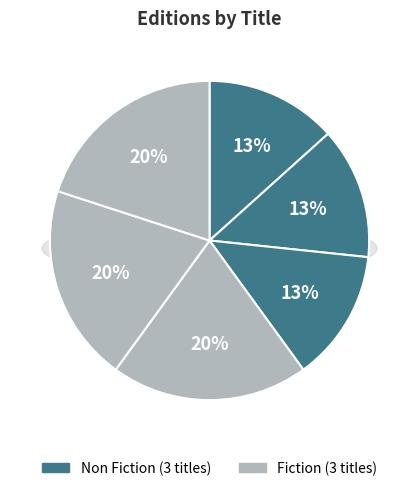

To the nearest percent, what is the combined percentage of What Iranians Want and Benny the Blue Whale?

40%